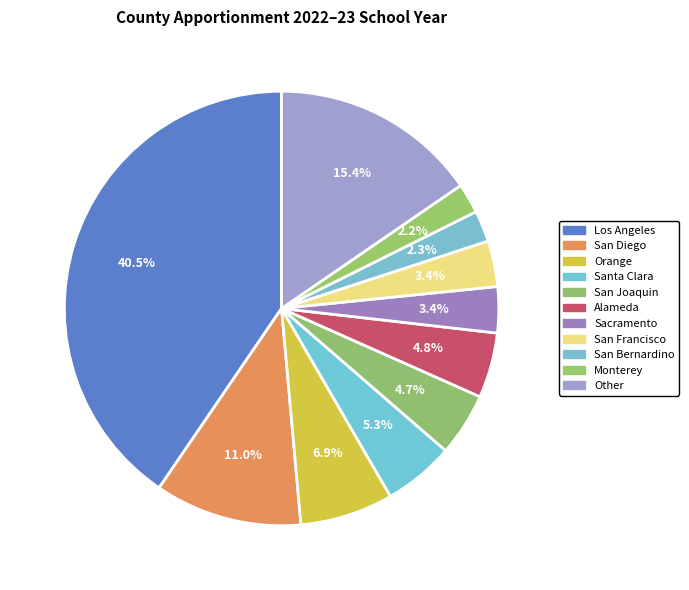

Is it true that Orange is 7% of the pie?

True